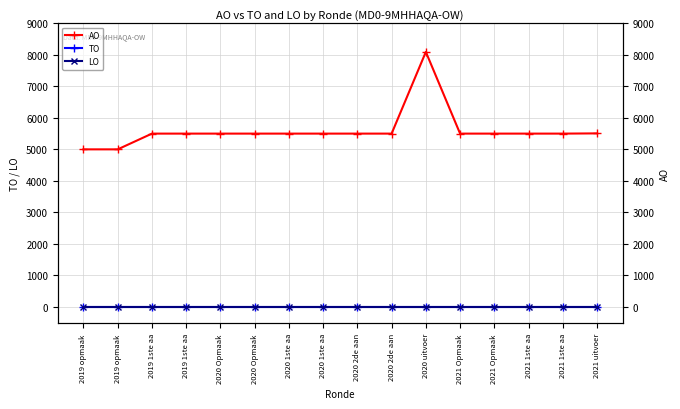

Rank the series at 2019 opmaak  from lowest to highest value.

TO, LO, AO